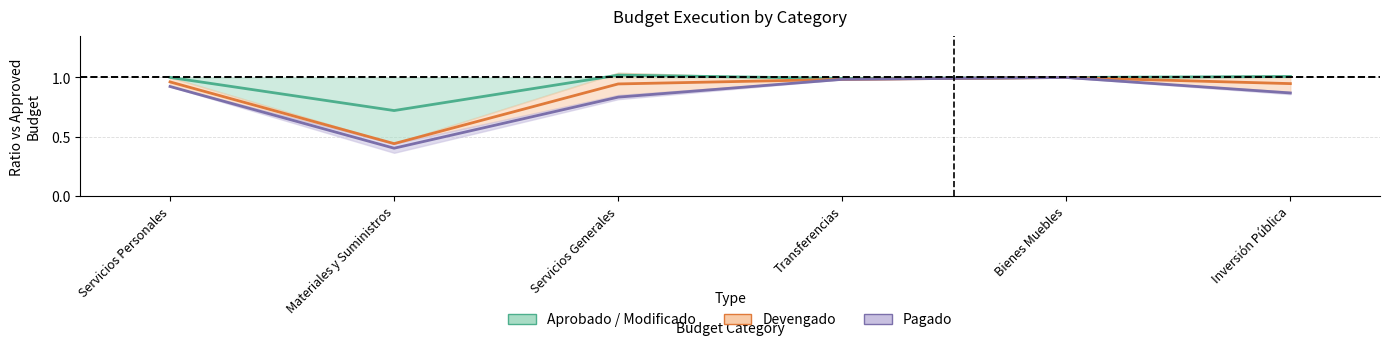

Is it true that Devengado equals 1.6 at Inversión Pública?

False